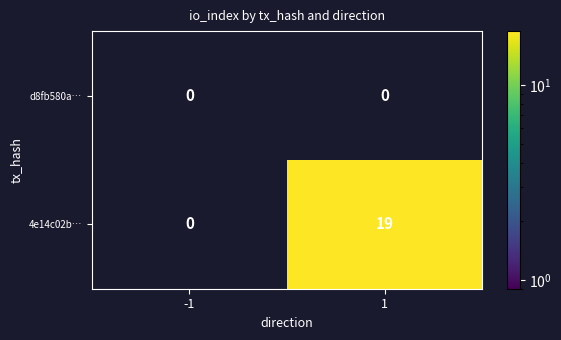

Rank the series at 1 from lowest to highest value.

d8fb580a…, 4e14c02b…